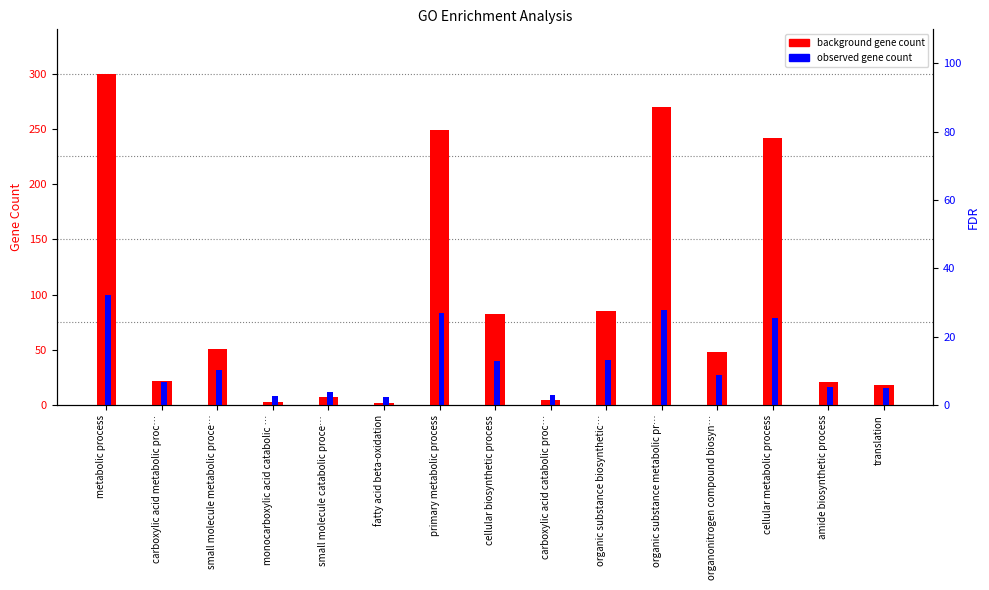

What value does the background gene count series have at small molecule catabolic proce…?

7.0